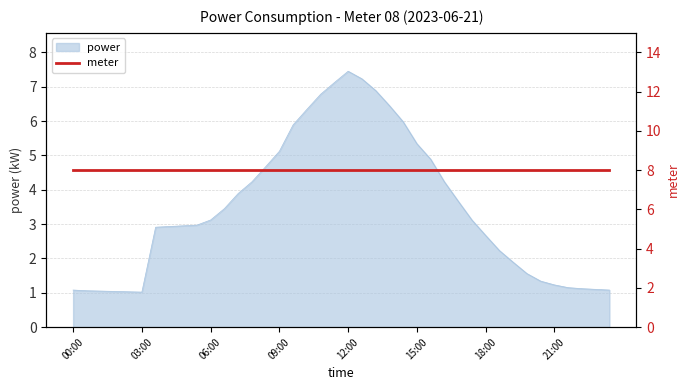

Reading right to left, transcribe all the data shown in this chart.

1.1	1.1	1.1	1.1	1.2	1.3	1.6	1.9	2.2	2.7	3.1	3.7	4.2	4.9	5.3	6.0	6.5	6.9	7.2	7.5	7.1	6.8	6.3	5.9	5.1	4.7	4.2	3.9	3.5	3.1	3.0	3.0	2.9	2.9	1.0	1.0	1.0	1.1	1.1	1.1